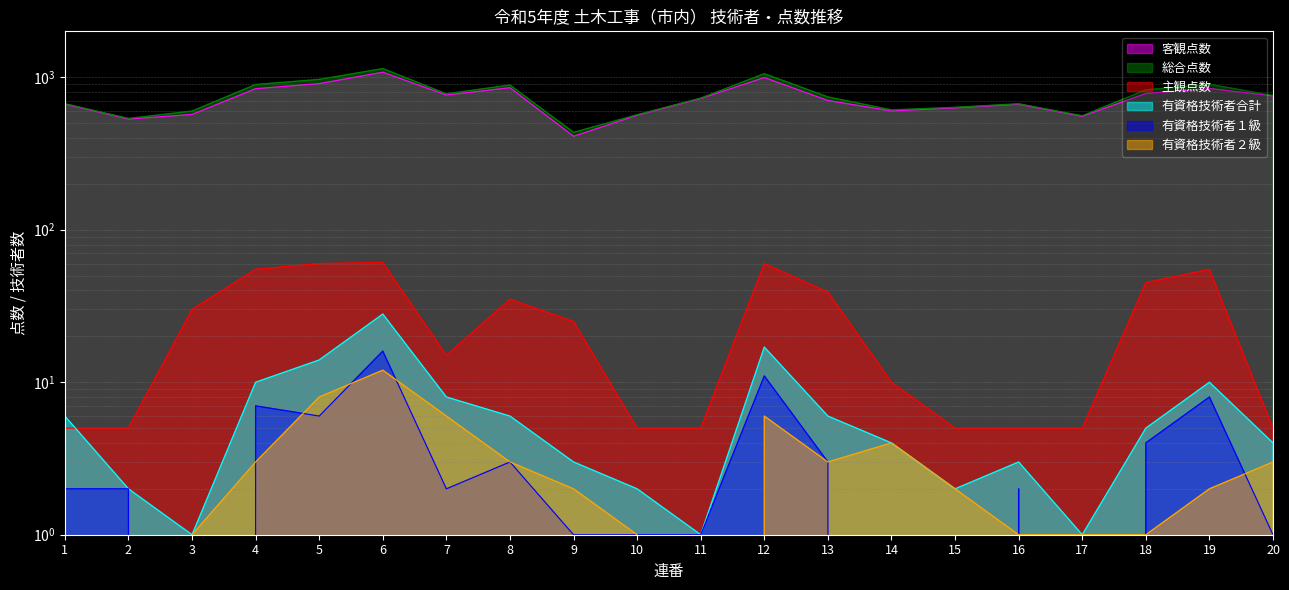

The 有資格技術者２級 series shows 8 at 5. True or false?

True